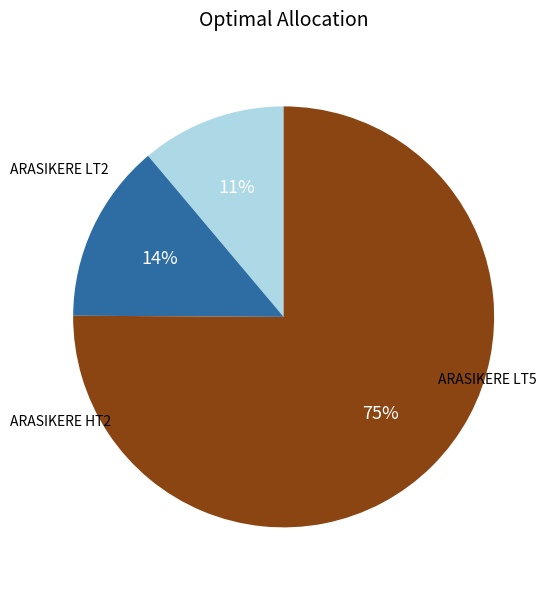

Does any single category account for the majority?

Yes